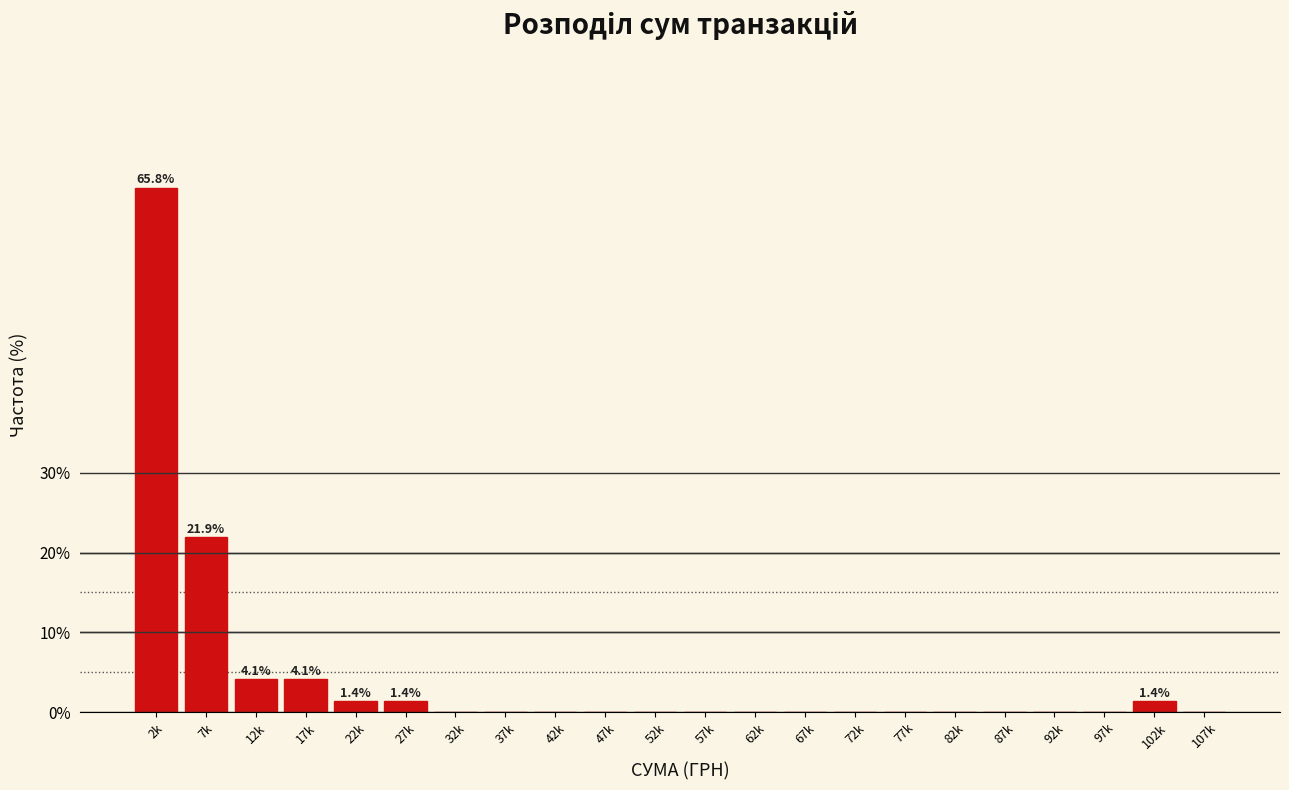

Reading right to left, extract all data points from this chart.

107k=0.0	102k=1.4	97k=0.0	92k=0.0	87k=0.0	82k=0.0	77k=0.0	72k=0.0	67k=0.0	62k=0.0	57k=0.0	52k=0.0	47k=0.0	42k=0.0	37k=0.0	32k=0.0	27k=1.4	22k=1.4	17k=4.1	12k=4.1	7k=21.9	2k=65.8